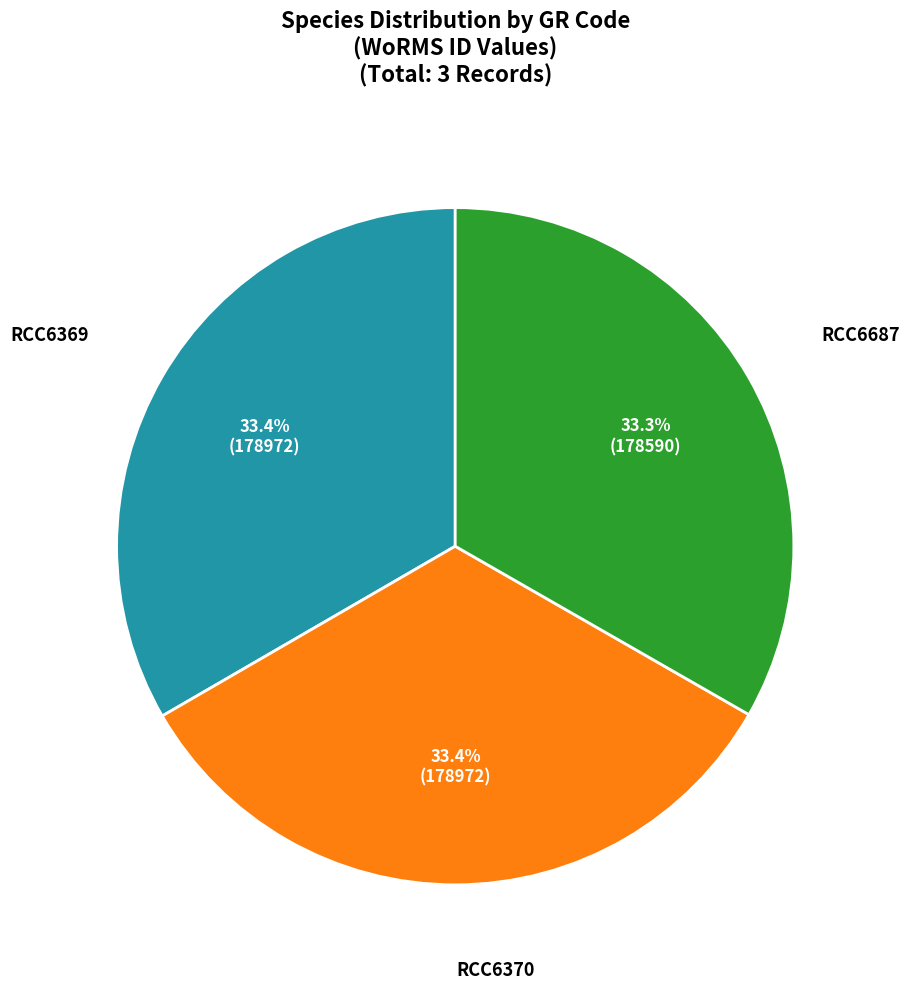

Is there any slice that represents more than half of the pie?

No